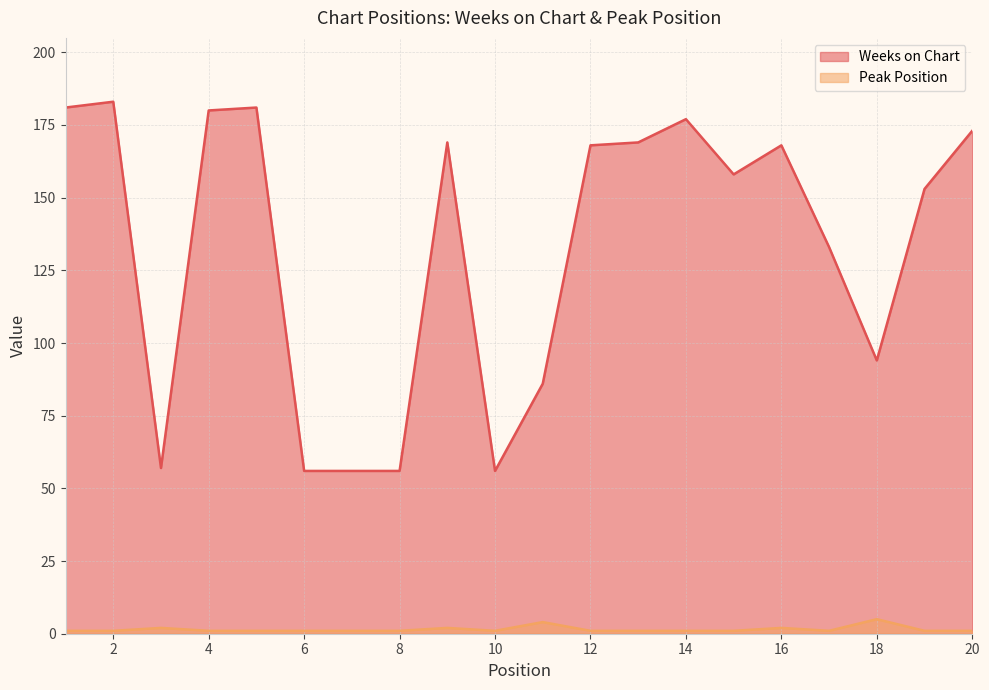

What value does the Peak Position series have at 11?

4